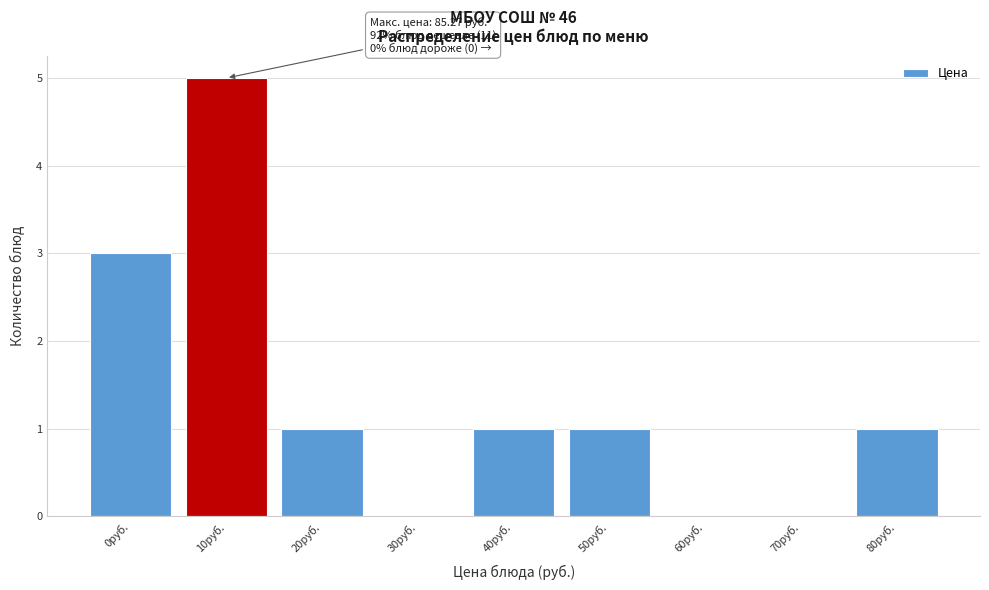

Reading left to right, extract all data points from this chart.

0руб.=3	10руб.=5	20руб.=1	30руб.=0	40руб.=1	50руб.=1	60руб.=0	70руб.=0	80руб.=1